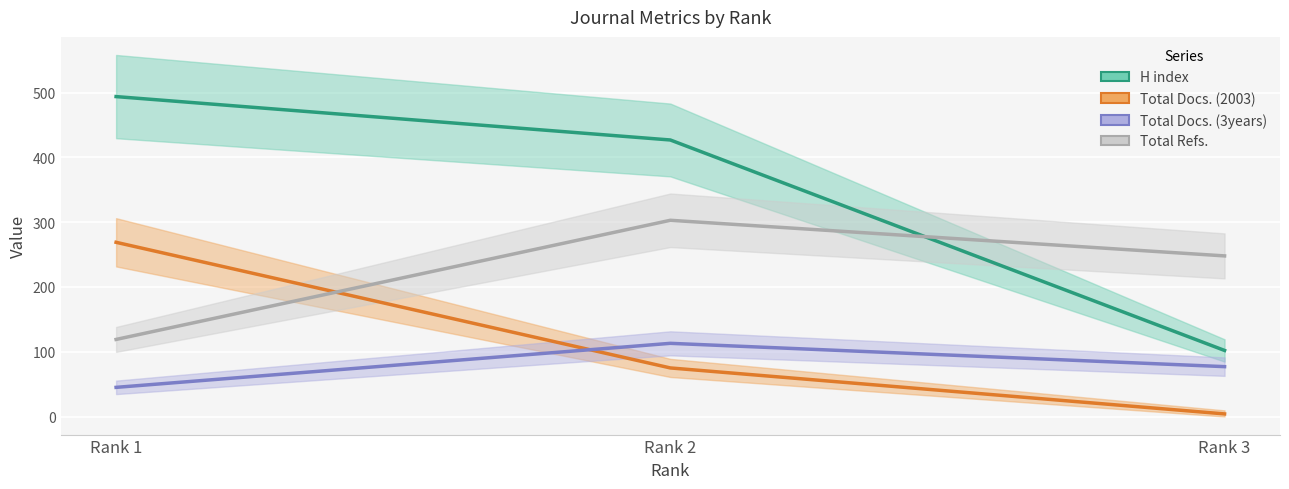

What is the maximum value for H index?

494